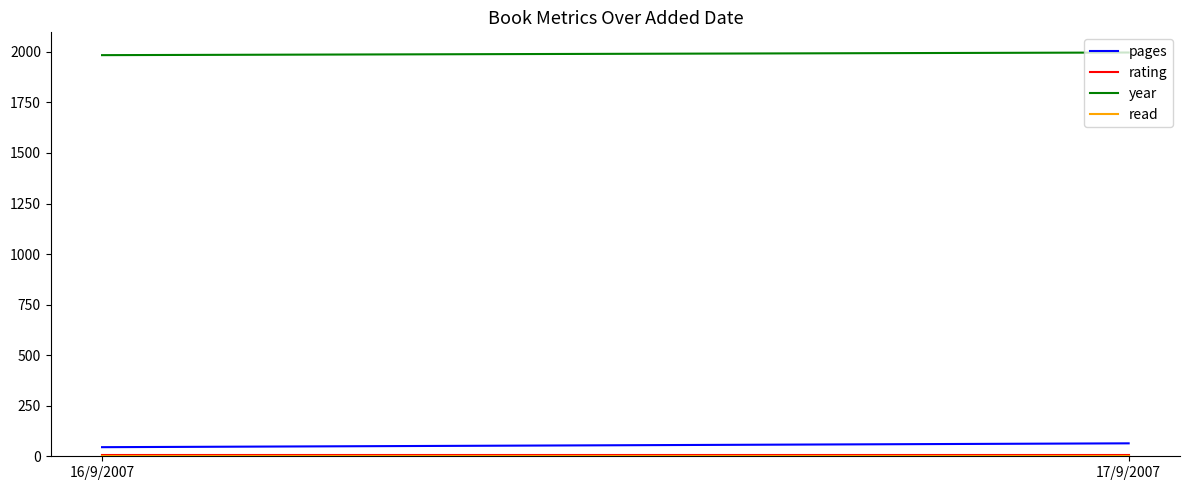

Which has a higher value, 17/9/2007 or 16/9/2007?

17/9/2007